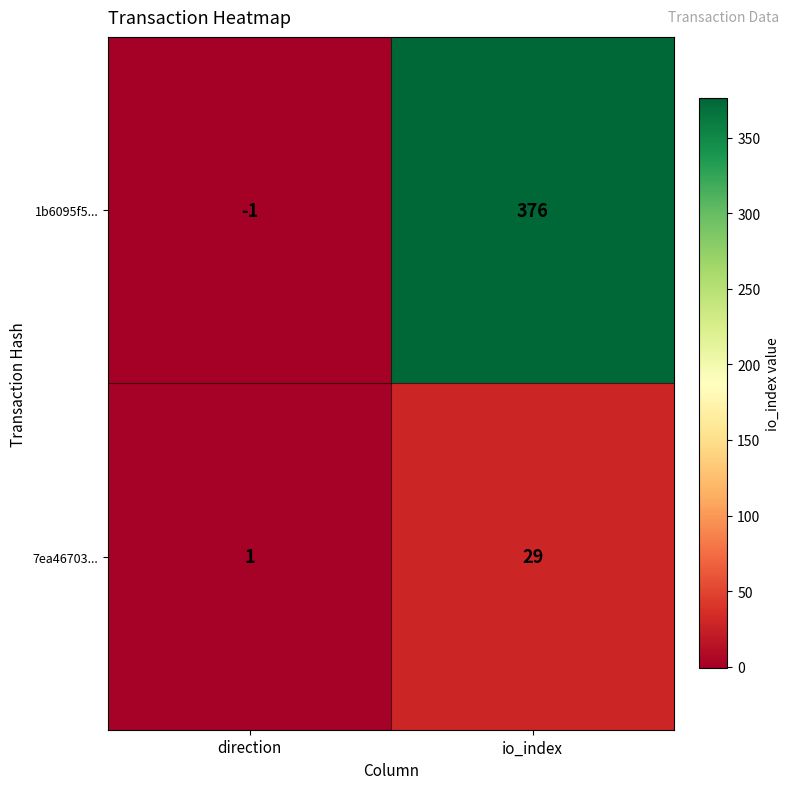

What is the difference between the maximum and minimum values in the 1b6095f5... series?

377